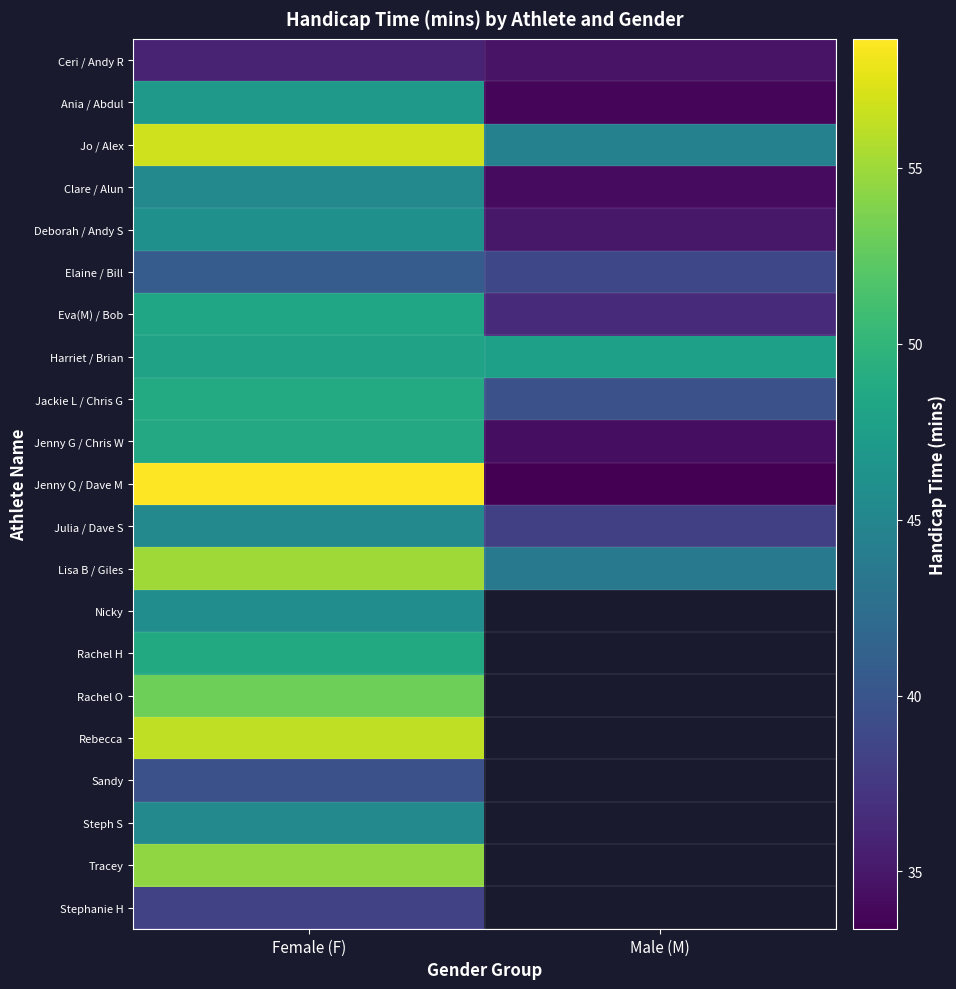

Count the number of data series in this chart.

21